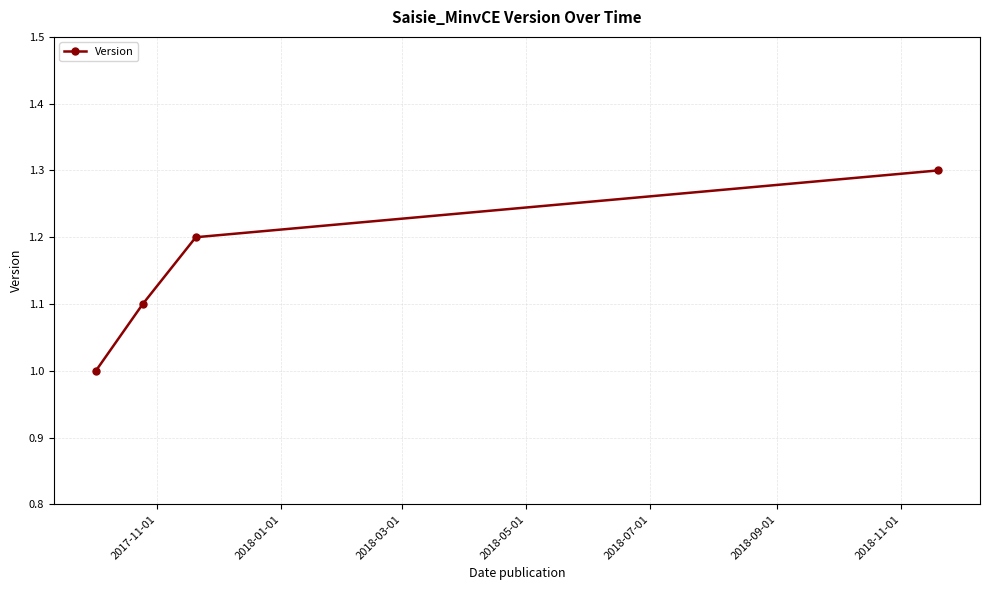

How many lines are shown in the chart?

1